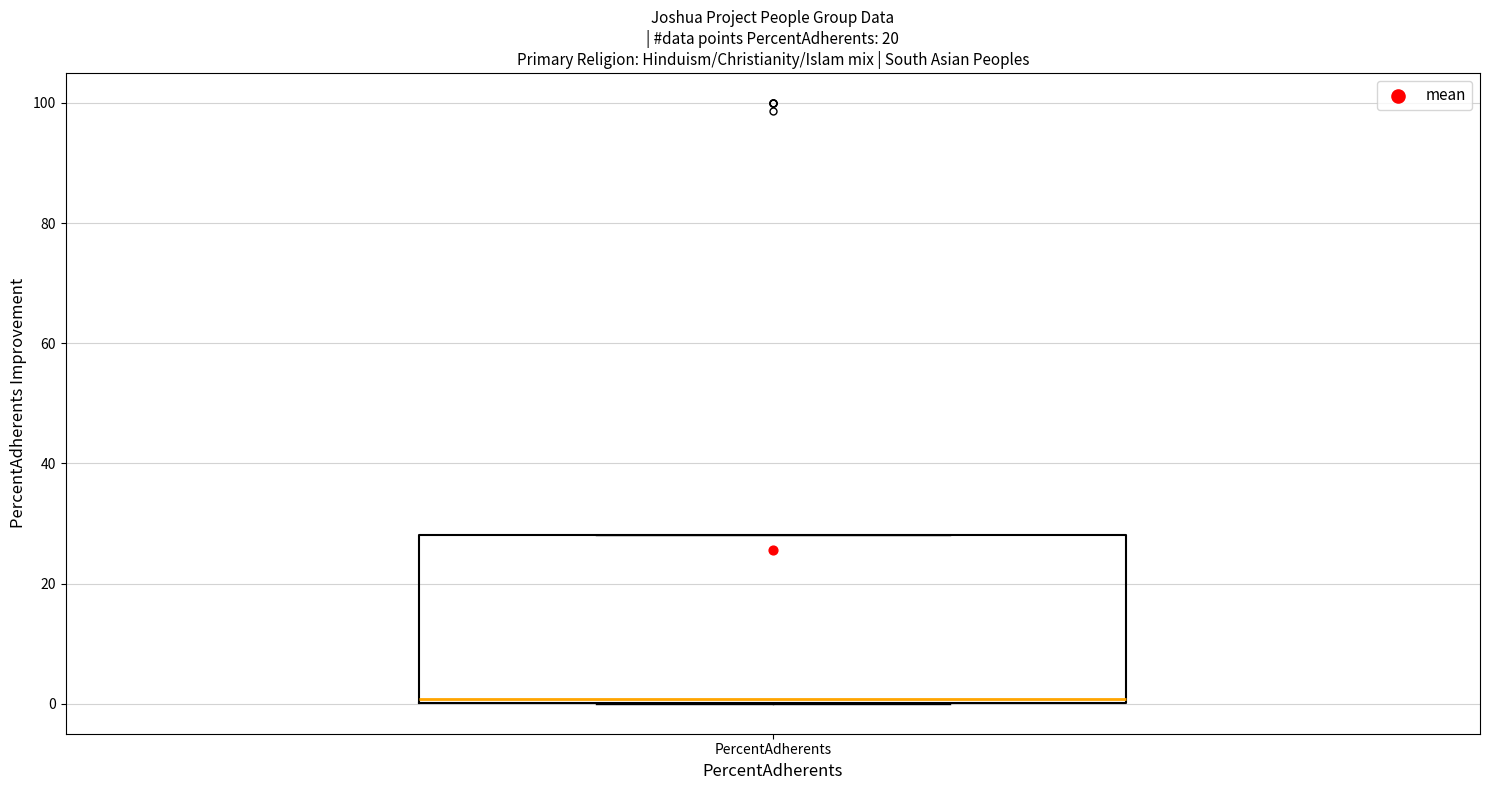

Read this box plot against the y-axis: the position of the median line, the range covered by the box, and the ends of both whiskers. The values are not printed on the chart, so give them approximately, as read against the axis.

median 0 (just above the box's lower edge), box 0 to 28, whiskers 0 to 28